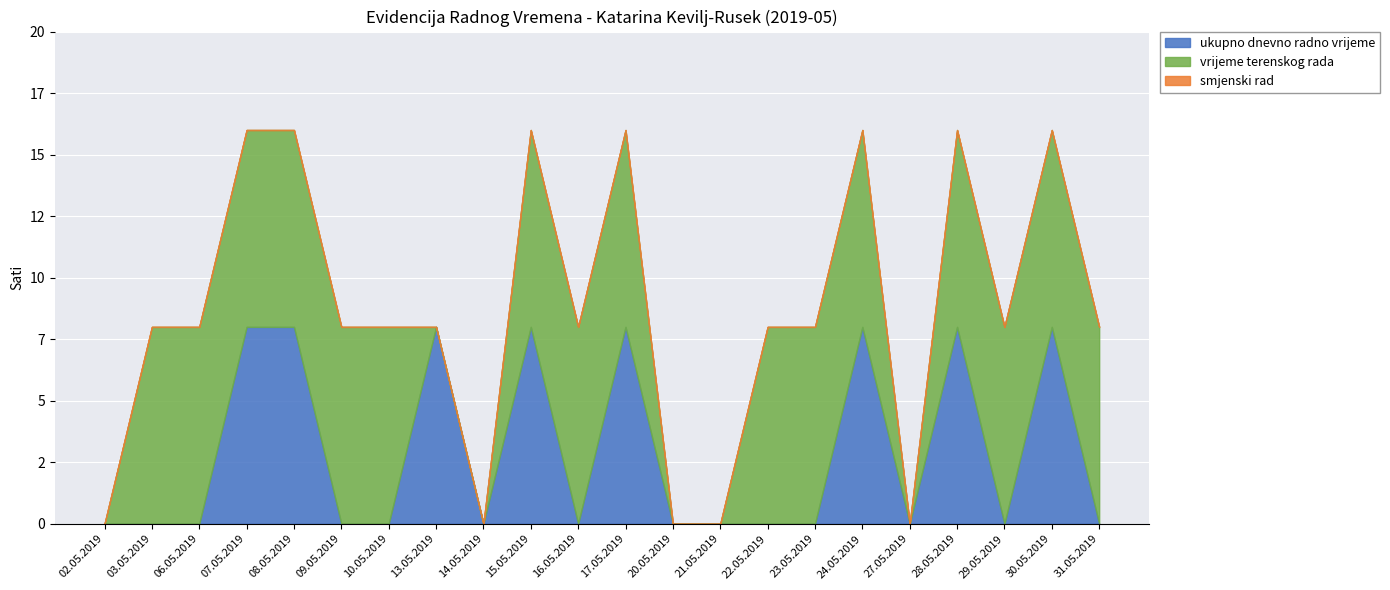

Reading left to right, what are all the values shown in this chart?

ukupno dnevno radno vrijeme: 0	0	0	8	8	0	0	8	0	8	0	8	0	0	0	0	8	0	8	0	8	0
vrijeme terenskog rada: 0	8	8	8	8	8	8	0	0	8	8	8	0	0	8	8	8	0	8	8	8	8
smjenski rad: 0	0	0	0	0	0	0	0	0	0	0	0	0	0	0	0	0	0	0	0	0	0